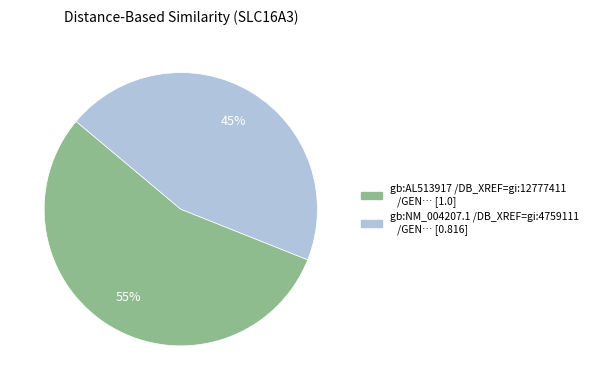

To the nearest percent, what is the combined percentage of gb:NM_004207.1 /DB_XREF=gi:4759111 and gb:AL513917 /DB_XREF=gi:12777411?

100%